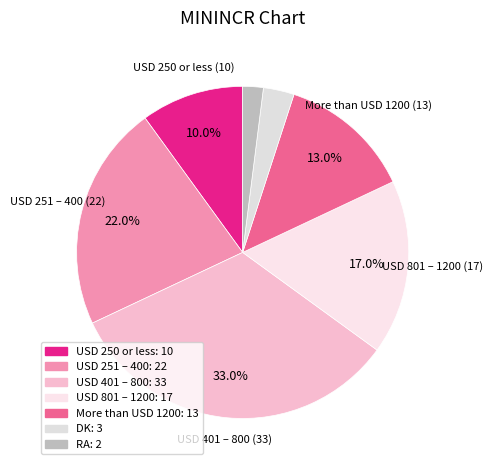

True or false: USD 401 – 800 accounts for 33% of the total.

True